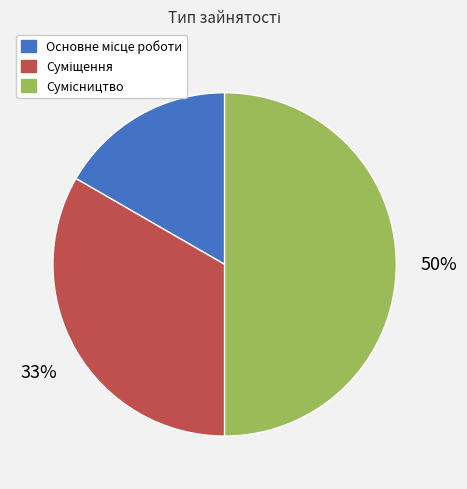

How many segments does this pie chart have?

3